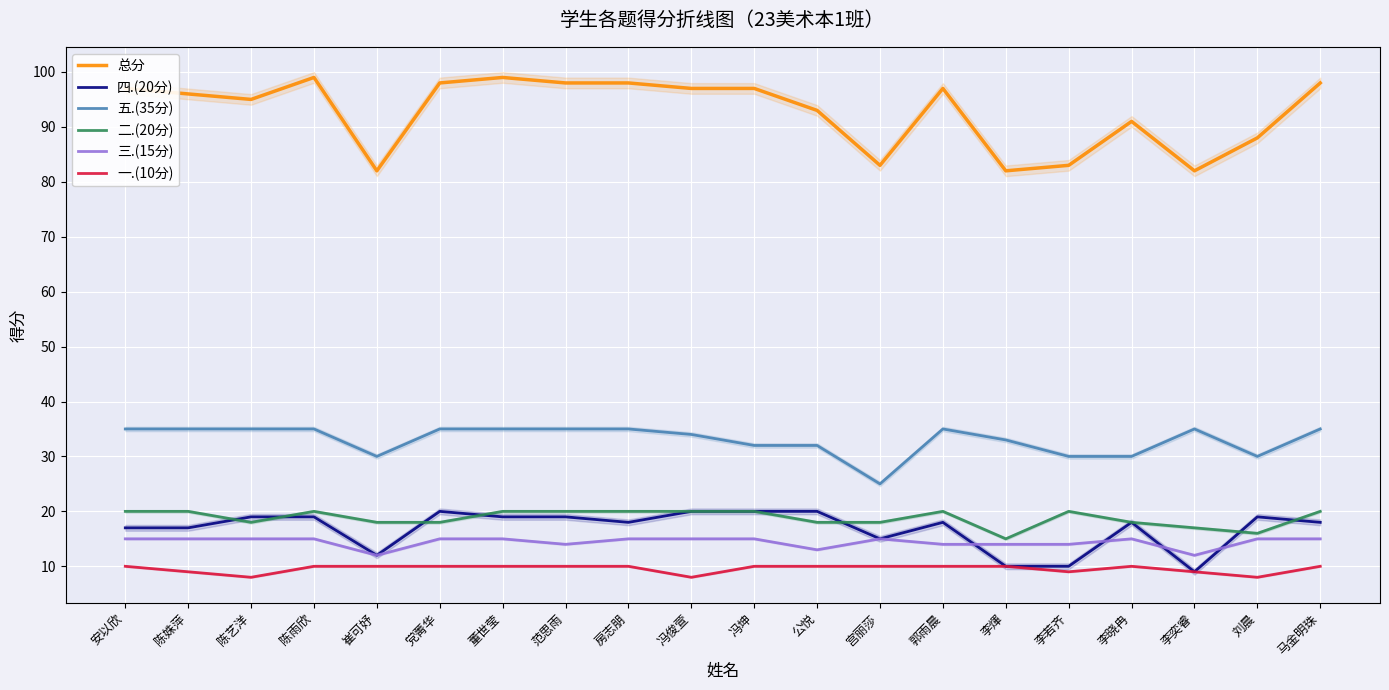

What value does the 一.(10分) series have at 冯俊萱?

8